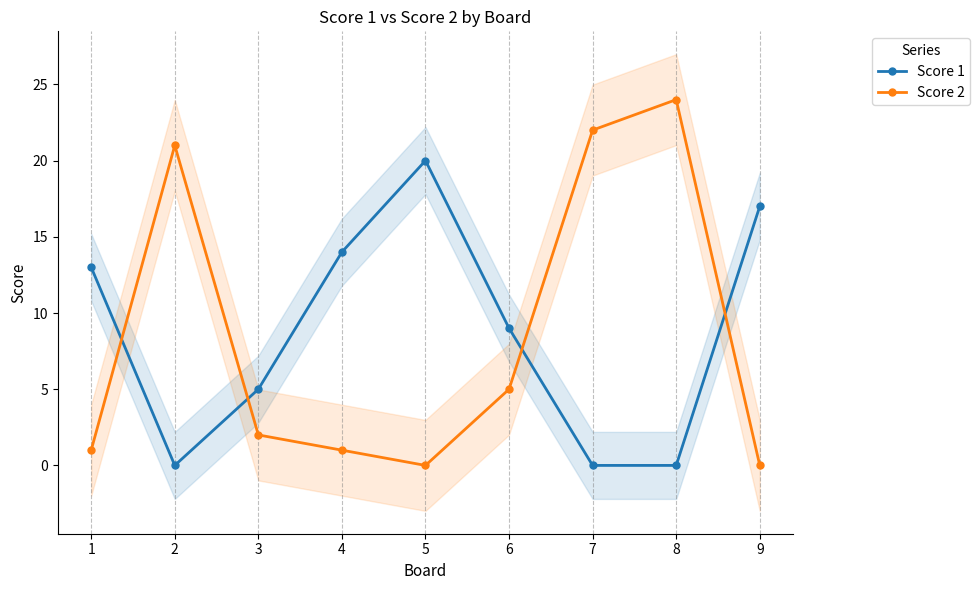

Which has a higher value, 3 or 9?

9